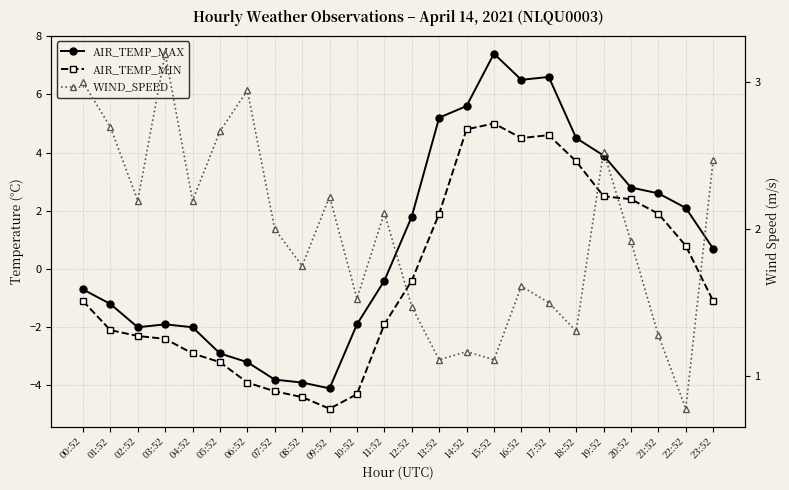

Which label corresponds to the smallest value in the chart?

09:52